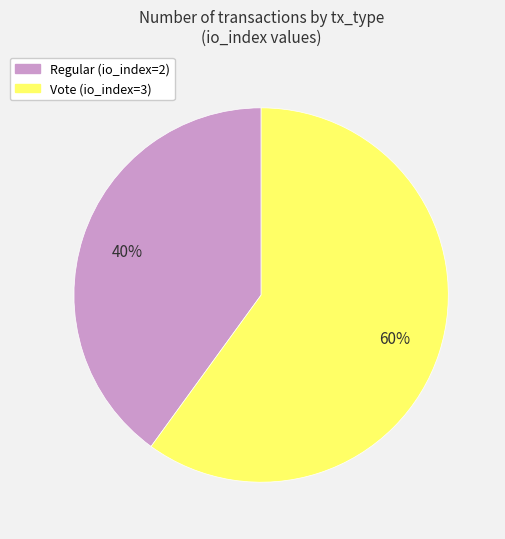

Is it true that Regular (io_index=2) is 54% of the pie?

False